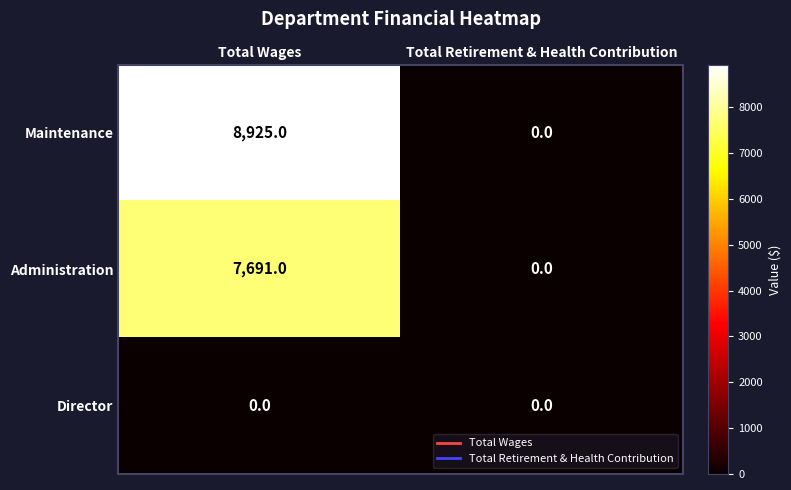

At how many categories does at least one series exceed 7865?

1